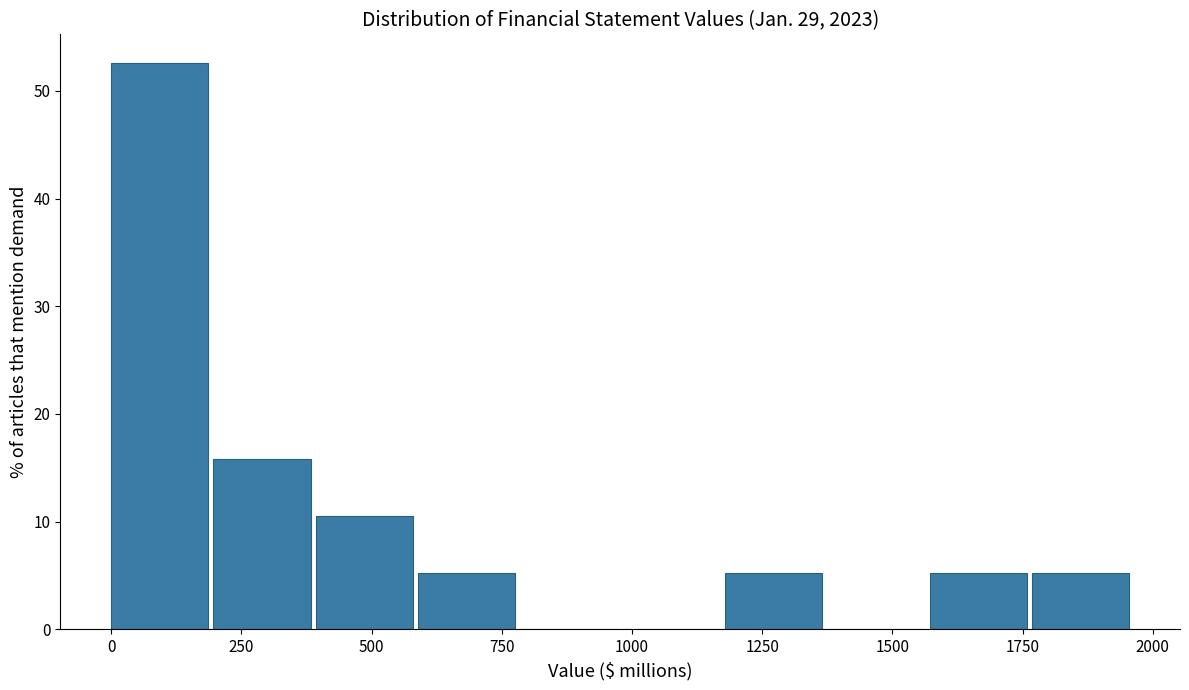

Read against the x-axis, roughly where is the centre of the tallest bar?

100